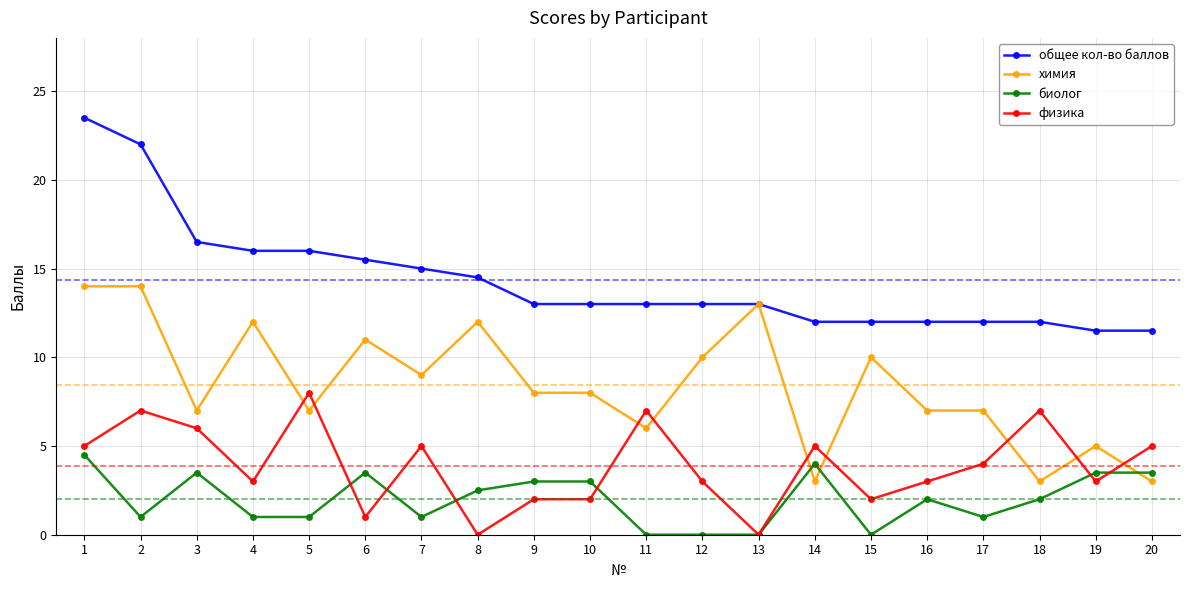

Reading left to right, list all the values displayed in this chart.

общее кол-во баллов: 1=23.5	2=22.0	3=16.5	4=16.0	5=16.0	6=15.5	7=15.0	8=14.5	9=13.0	10=13.0	11=13.0	12=13.0	13=13.0	14=12.0	15=12.0	16=12.0	17=12.0	18=12.0	19=11.5	20=11.5
химия: 1=14.0	2=14.0	3=7.0	4=12.0	5=7.0	6=11.0	7=9.0	8=12.0	9=8.0	10=8.0	11=6.0	12=10.0	13=13.0	14=3.0	15=10.0	16=7.0	17=7.0	18=3.0	19=5.0	20=3.0
биолог: 1=4.5	2=1.0	3=3.5	4=1.0	5=1.0	6=3.5	7=1.0	8=2.5	9=3.0	10=3.0	11=0.0	12=0.0	13=0.0	14=4.0	15=0.0	16=2.0	17=1.0	18=2.0	19=3.5	20=3.5
физика: 1=5.0	2=7.0	3=6.0	4=3.0	5=8.0	6=1.0	7=5.0	8=0.0	9=2.0	10=2.0	11=7.0	12=3.0	13=0.0	14=5.0	15=2.0	16=3.0	17=4.0	18=7.0	19=3.0	20=5.0